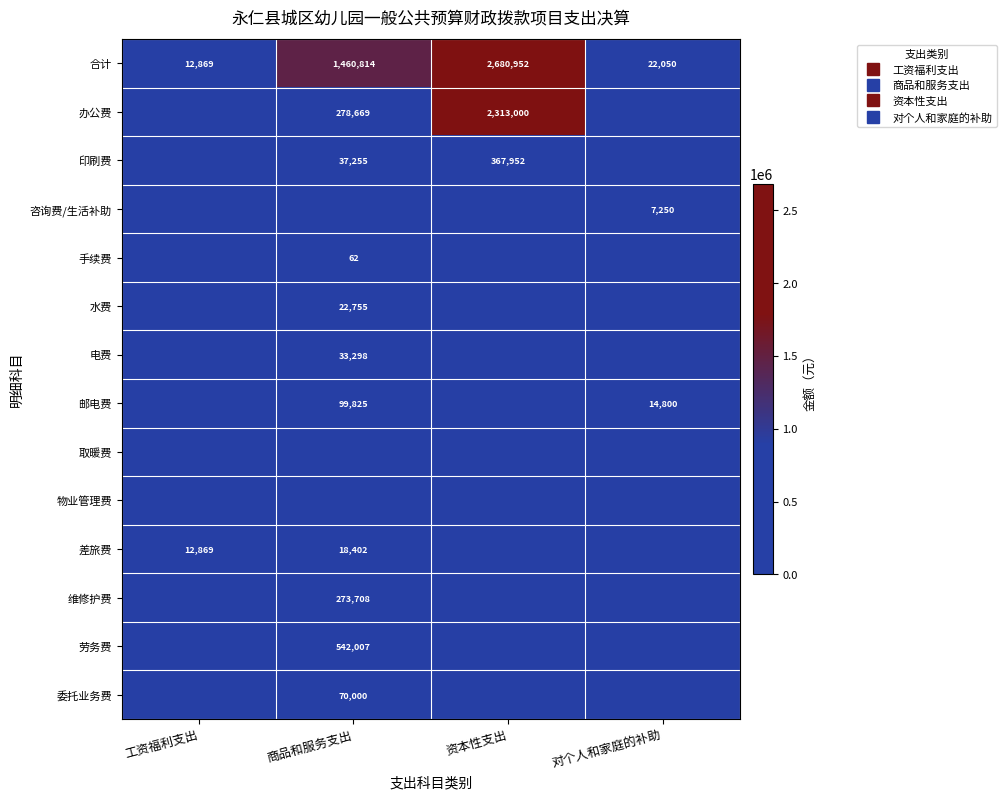

Which has a higher value, 对个人和家庭的补助 or 资本性支出?

资本性支出